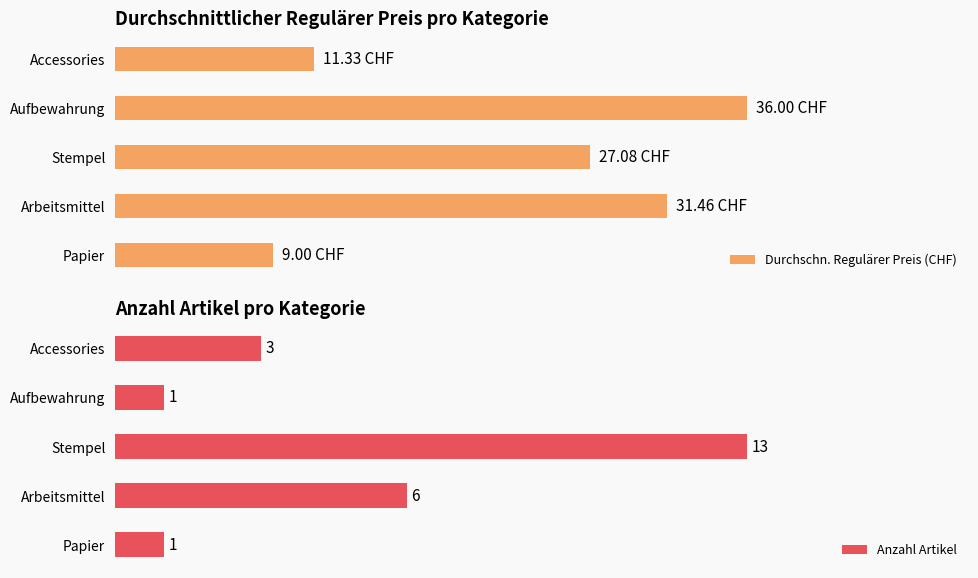

Which series has the widest spread of values?

Durchschn. Regulärer Preis (CHF)